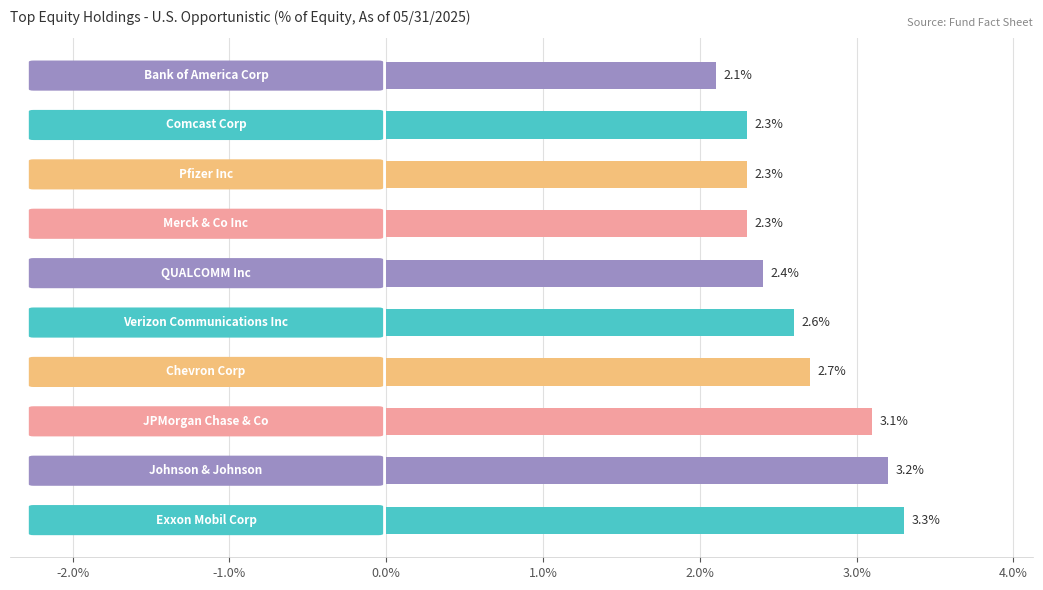

What is the maximum value shown in the chart?

3.3